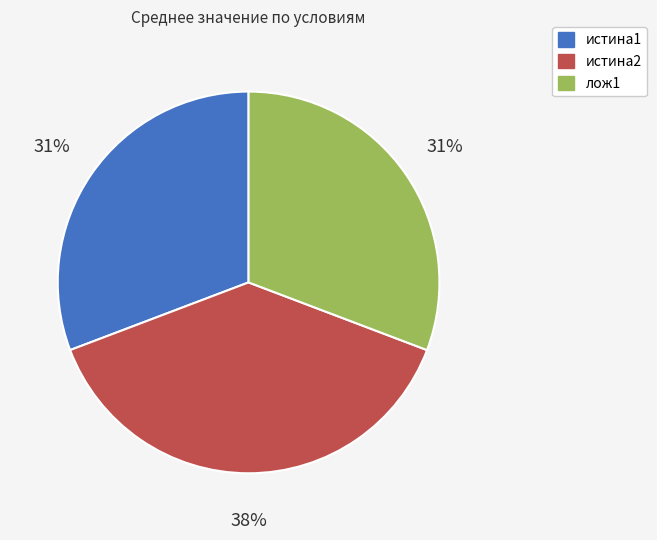

Is the sum of истина2 and истина1 greater than half?

Yes